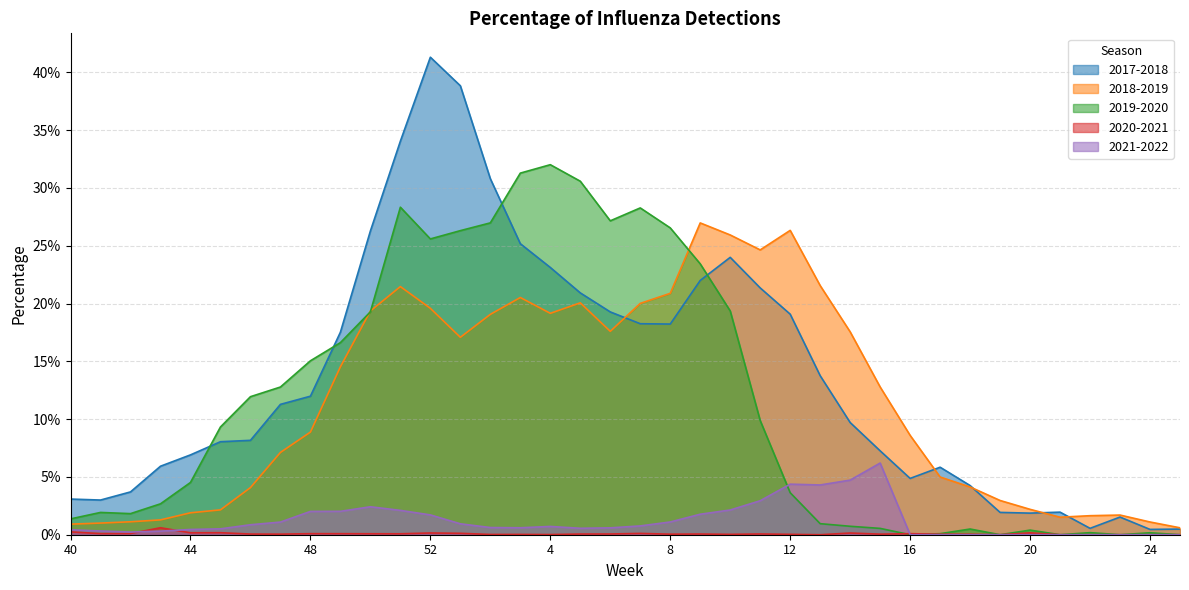

Which series has the widest spread of values?

2017-2018